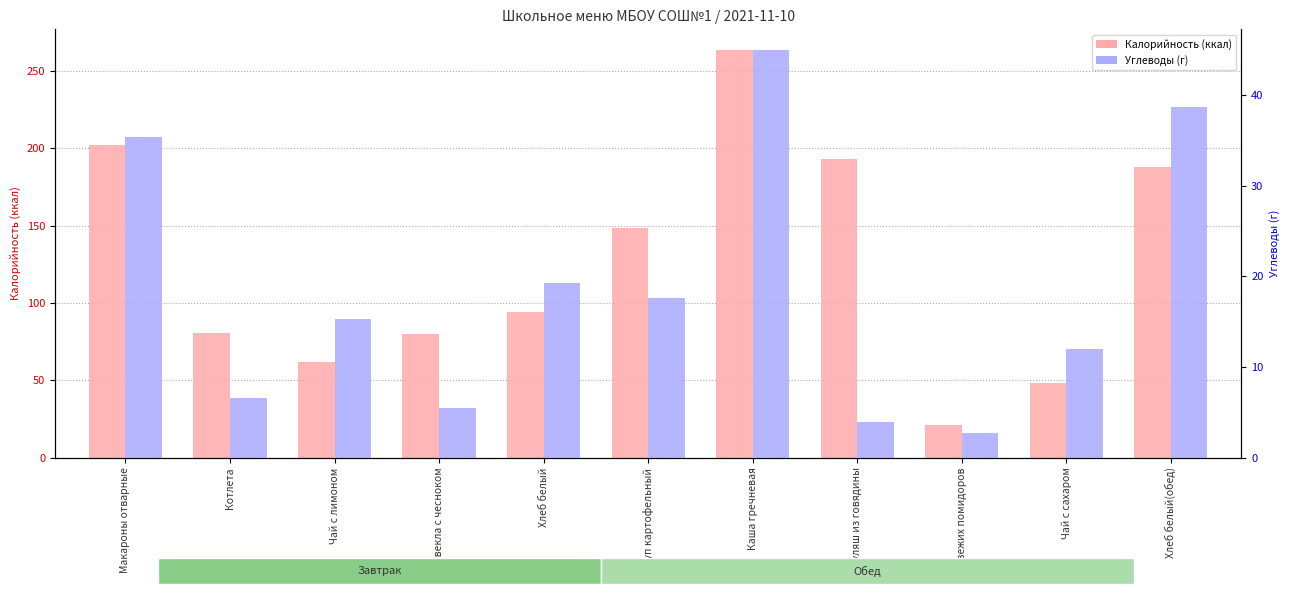

Is it true that Углеводы (г) equals 27.9 at Хлеб белый?

False